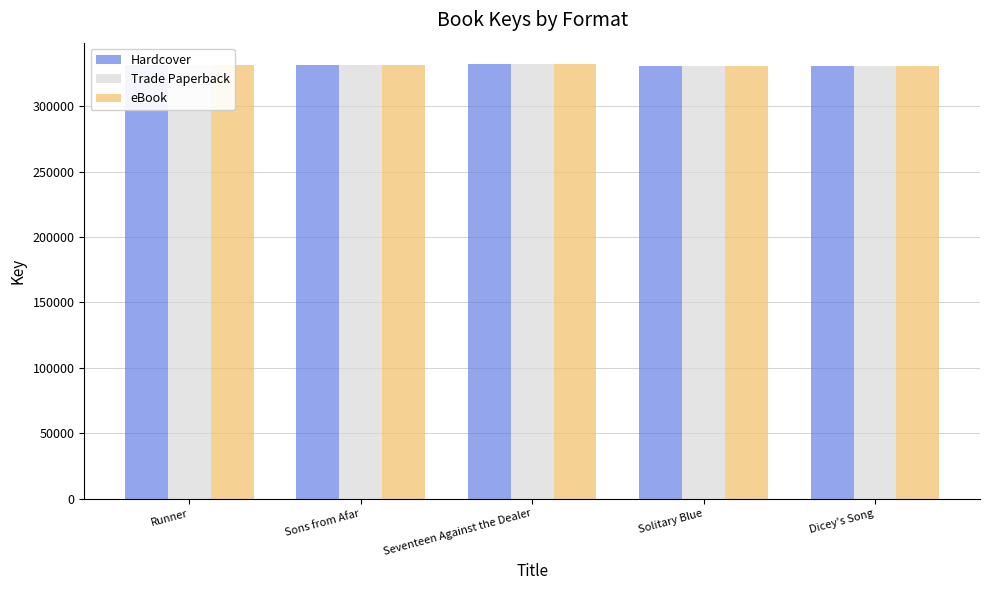

What is the label of the 3rd bar from the left?

Seventeen Against the Dealer